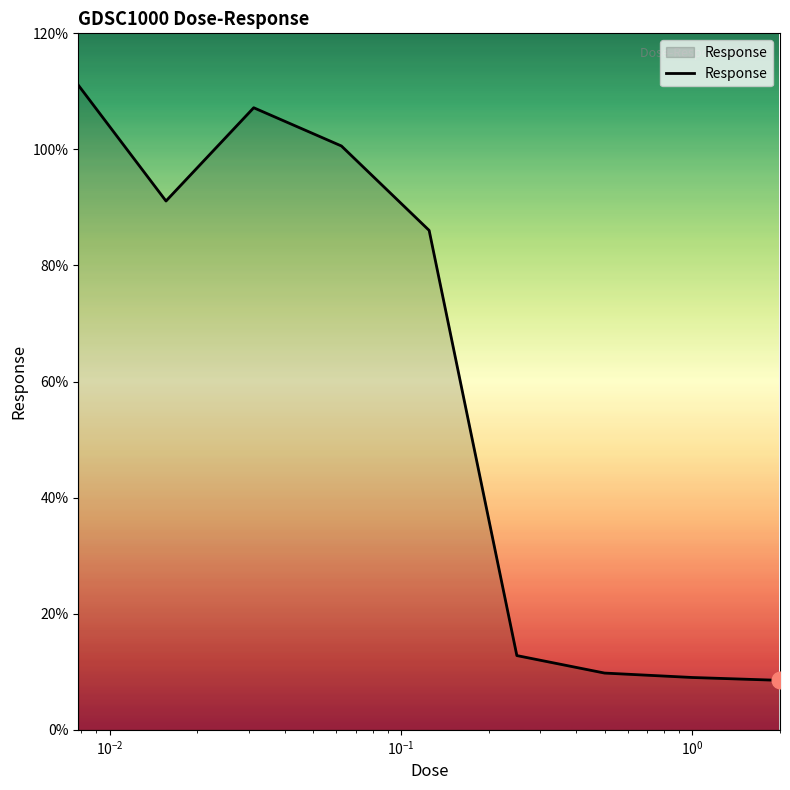

What is the minimum value shown in the chart?

8.5